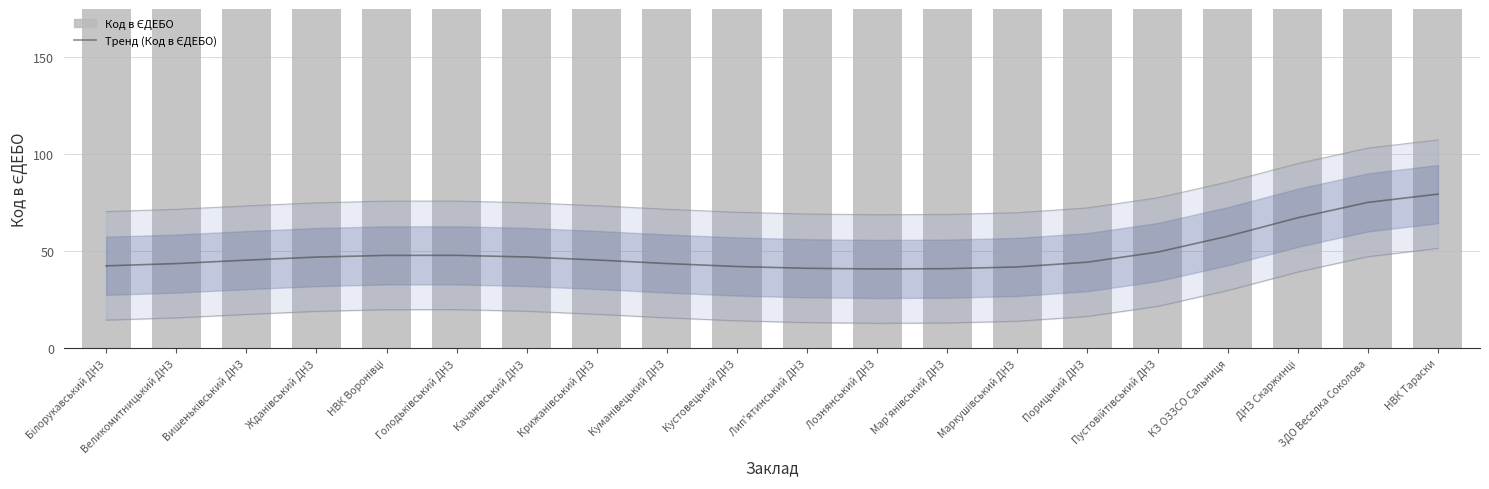

Reading left to right, what are all the values shown in this chart?

Тренд (Код в ЄДЕБО): Білорукавський ДНЗ=42.5	Великомитницький ДНЗ=43.6	Вишеньківський ДНЗ=45.4	Жданівський ДНЗ=47.0	НВК Воронівці=47.9	Голодьківський ДНЗ=47.9	Качанівський ДНЗ=47.1	Крижанівський ДНЗ=45.5	Куманівецький ДНЗ=43.7	Кустовецький ДНЗ=42.1	Лип'ятинський ДНЗ=41.2	Лознянський ДНЗ=40.9	Мар'янівський ДНЗ=41.0	Маркушівський ДНЗ=41.9	Порицький ДНЗ=44.4	Пустовійтівський ДНЗ=49.6	КЗ ОЗЗСО Сальниця=57.8	ДНЗ Скаржинці=67.3	ЗДО Веселка Соколова=75.2	НВК Тараски=79.5
Код в ЄДЕБО: Білорукавський ДНЗ=174525.0	Великомитницький ДНЗ=174526.0	Вишеньківський ДНЗ=174527.0	Жданівський ДНЗ=174869.0	НВК Воронівці=174542.0	Голодьківський ДНЗ=174528.0	Качанівський ДНЗ=174870.0	Крижанівський ДНЗ=174531.0	Куманівецький ДНЗ=174529.0	Кустовецький ДНЗ=174530.0	Лип'ятинський ДНЗ=174532.0	Лознянський ДНЗ=174533.0	Мар'янівський ДНЗ=174535.0	Маркушівський ДНЗ=174534.0	Порицький ДНЗ=174536.0	Пустовійтівський ДНЗ=174537.0	КЗ ОЗЗСО Сальниця=174543.0	ДНЗ Скаржинці=174538.0	ЗДО Веселка Соколова=176293.0	НВК Тараски=174544.0